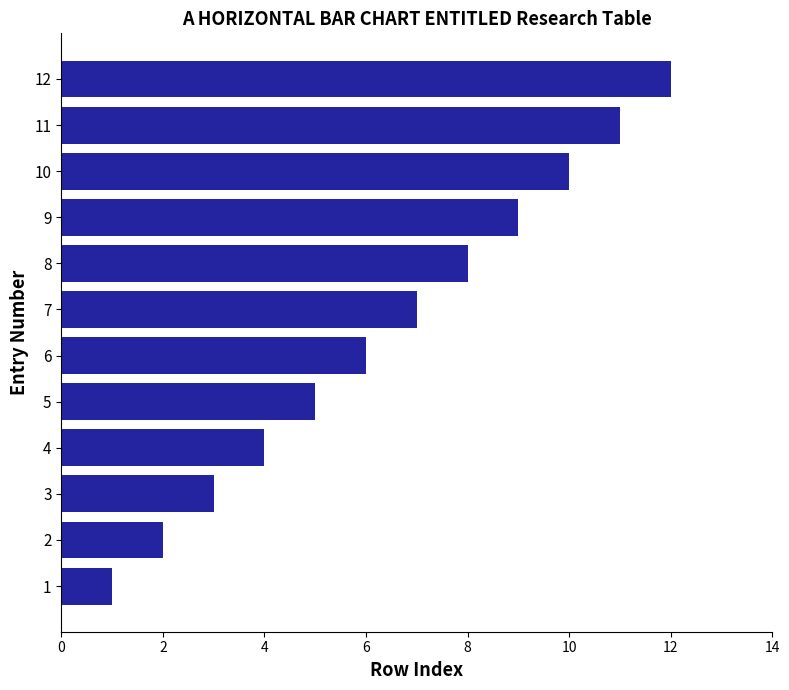

What is the change in value from 7 to 10?

+3